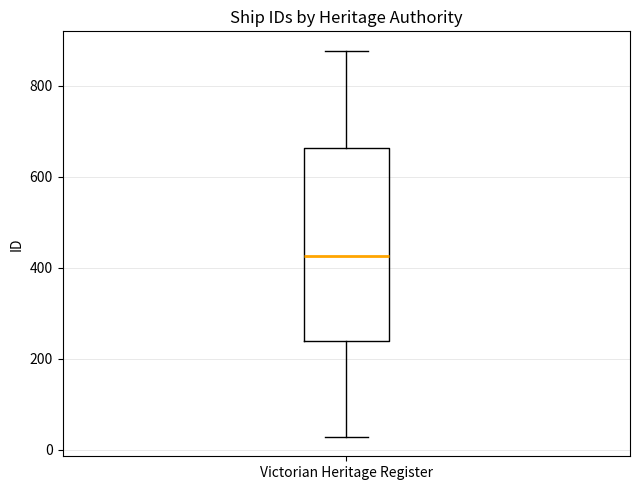

Read this box plot against the y-axis: the position of the median line, the range covered by the box, and the ends of both whiskers. The values are not printed on the chart, so give them approximately, as read against the axis.

median 420, box 240 to 660, whiskers 20 to 880